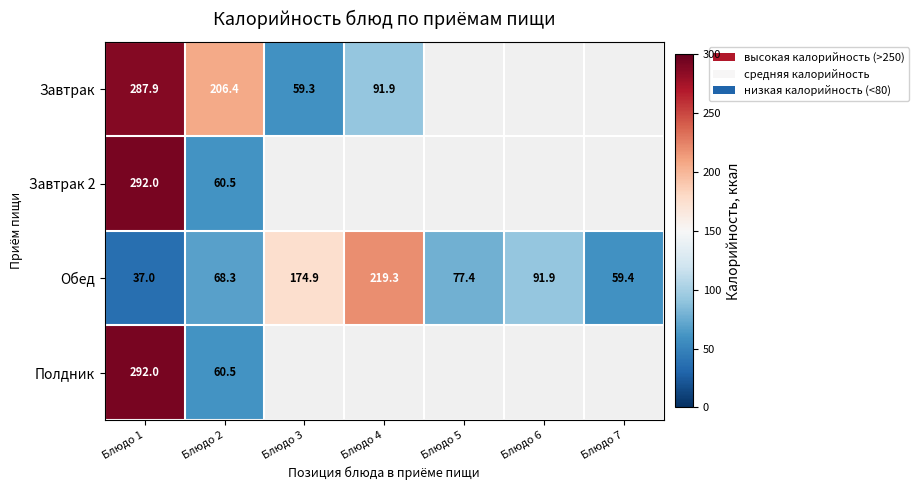

What is the difference between the highest and lowest values at Блюдо 3?

115.6